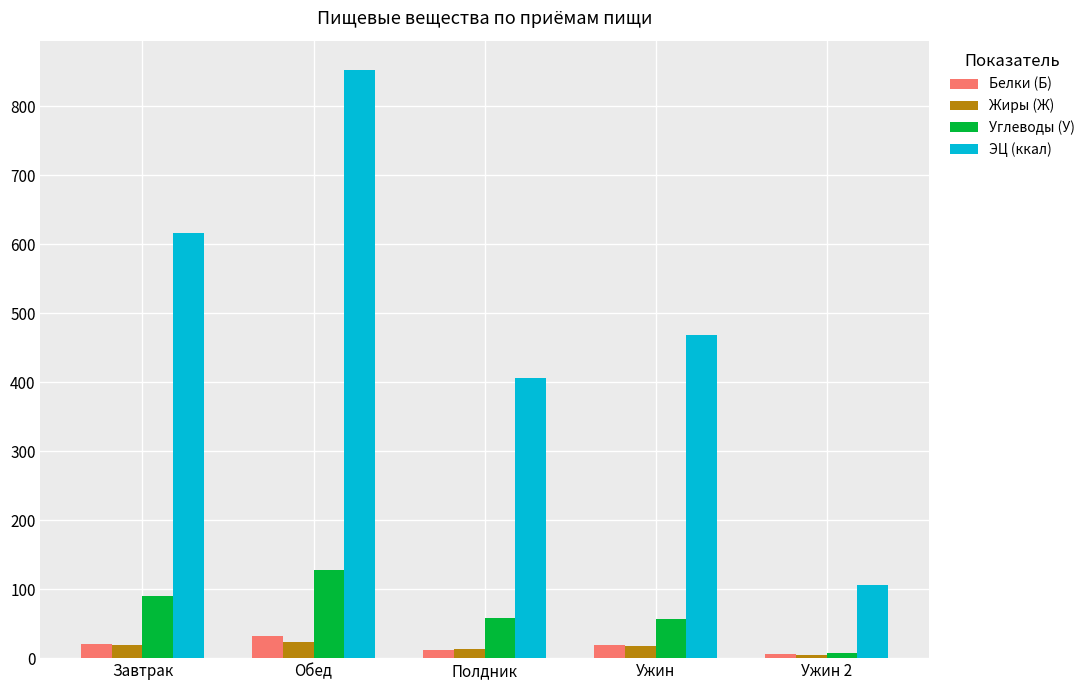

Which series has the largest range (max minus min)?

ЭЦ (ккал)